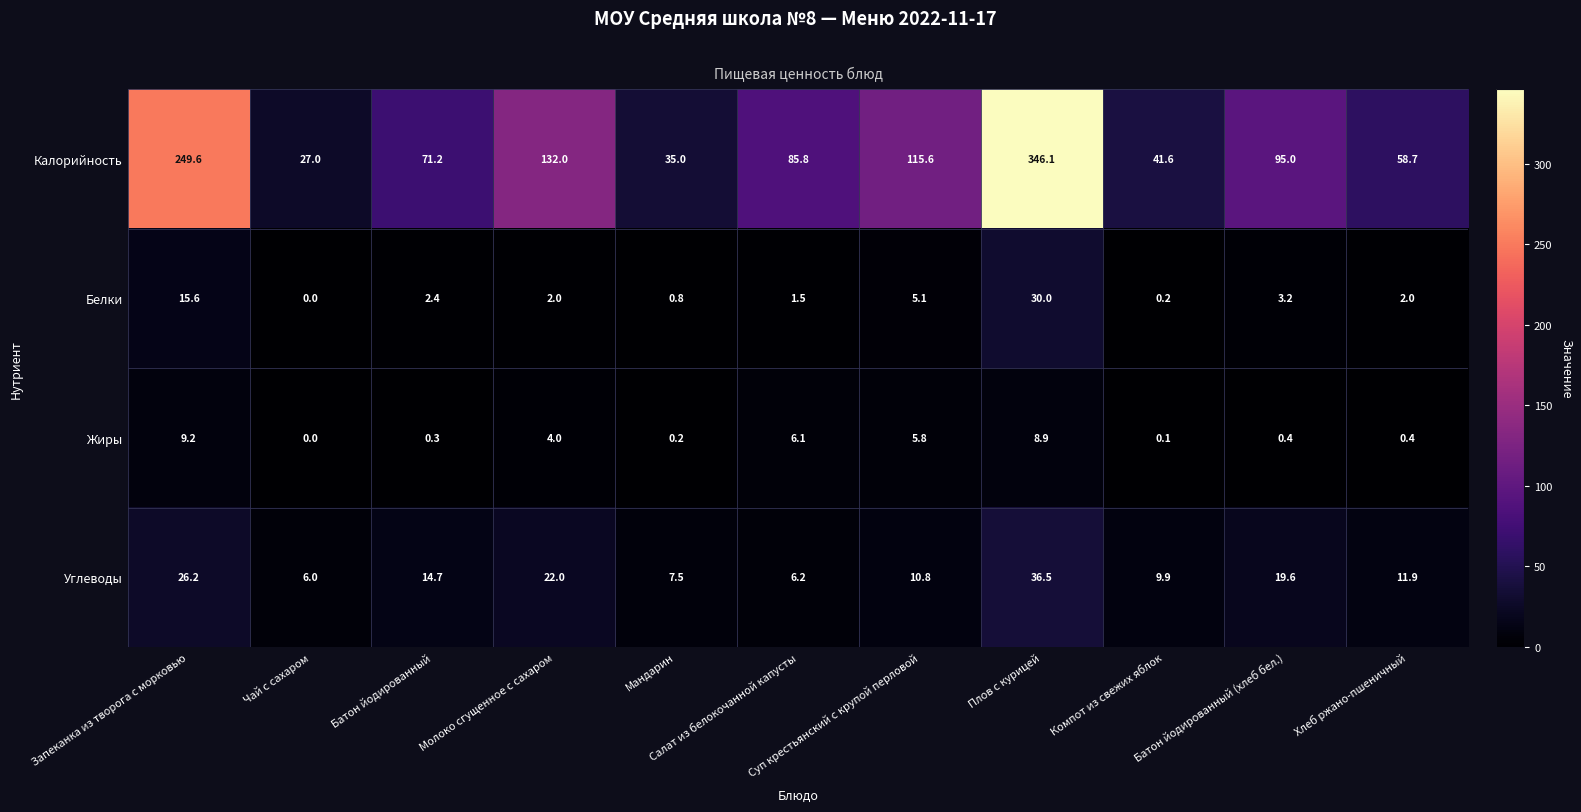

What is the greatest value displayed?

346.1